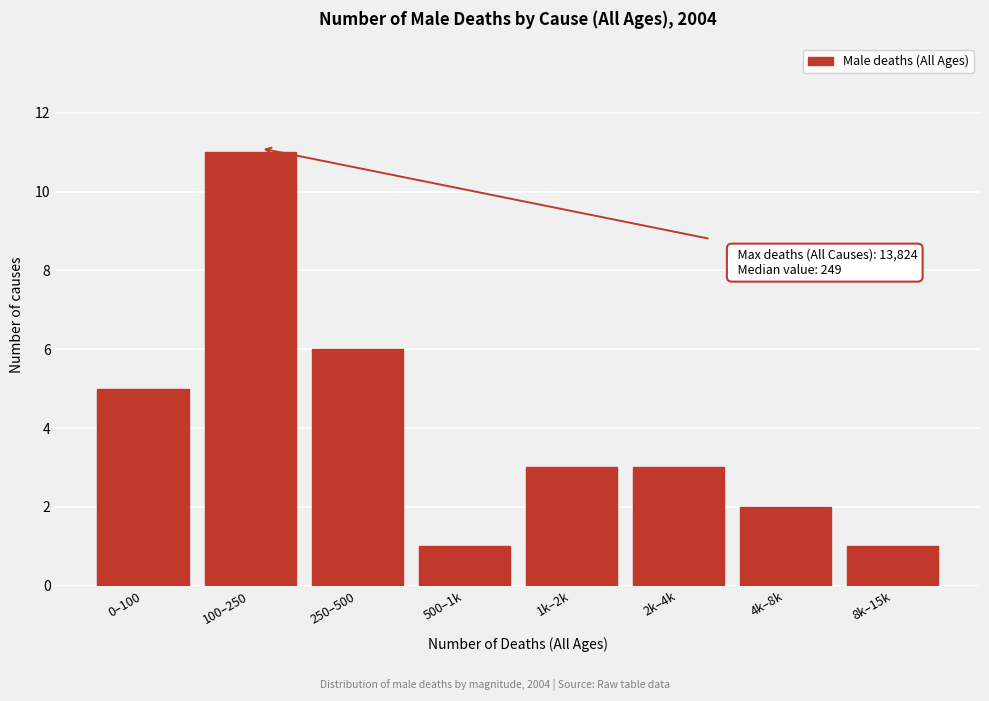

Reading left to right, what are all the values shown in this chart?

0–100=5	100–250=11	250–500=6	500–1k=1	1k–2k=3	2k–4k=3	4k–8k=2	8k–15k=1